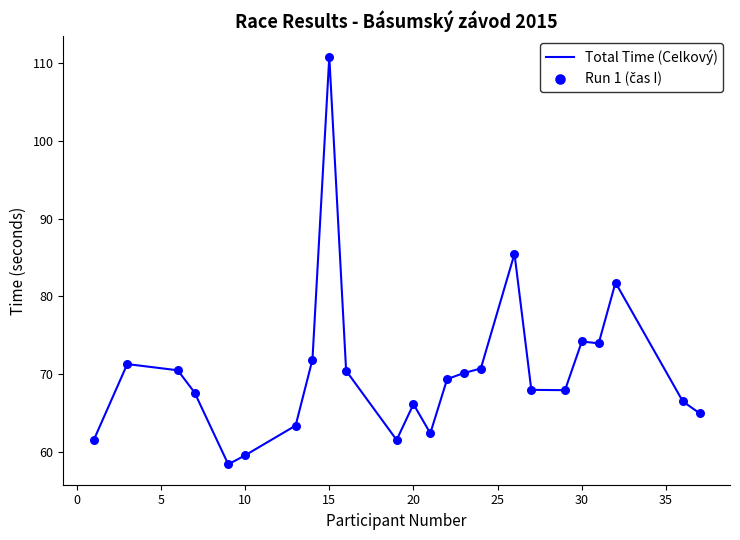

What is the minimum value shown in the chart?

58.4